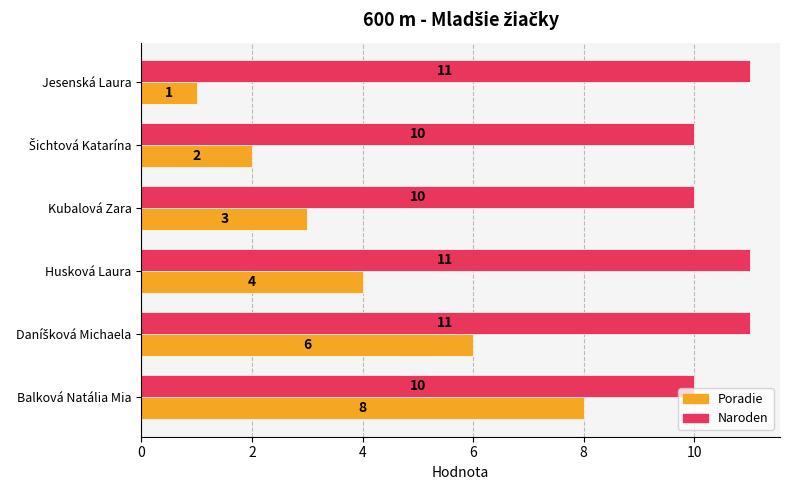

Which series has the largest total across all categories?

Naroden